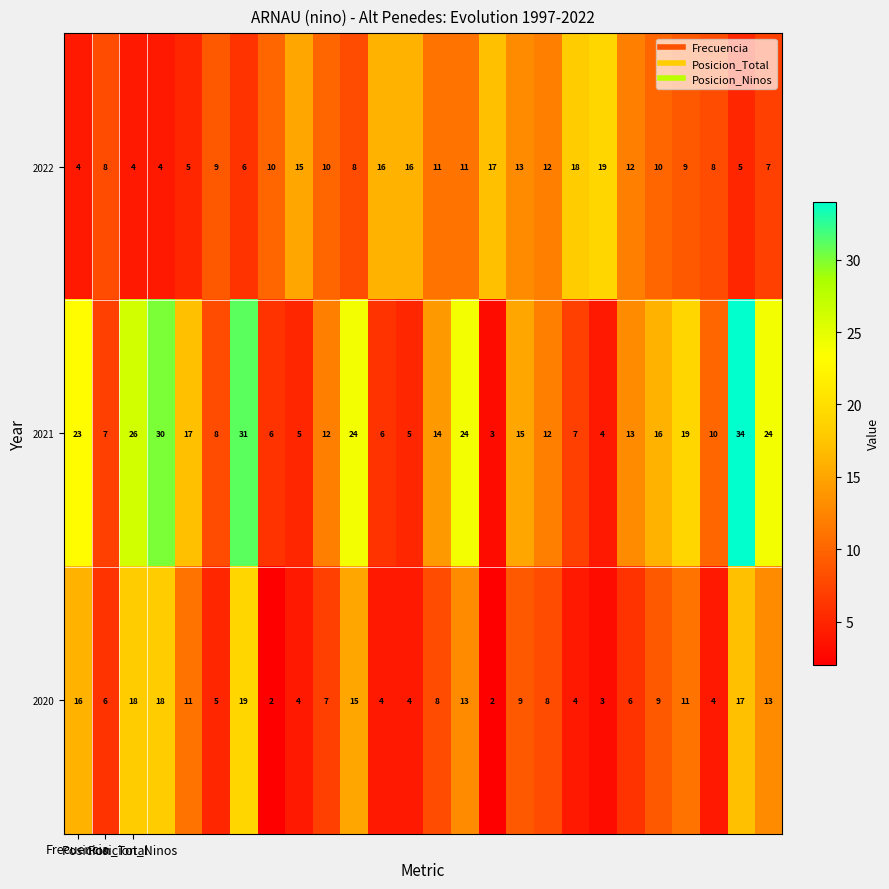

Which series has the largest total across all categories?

2021